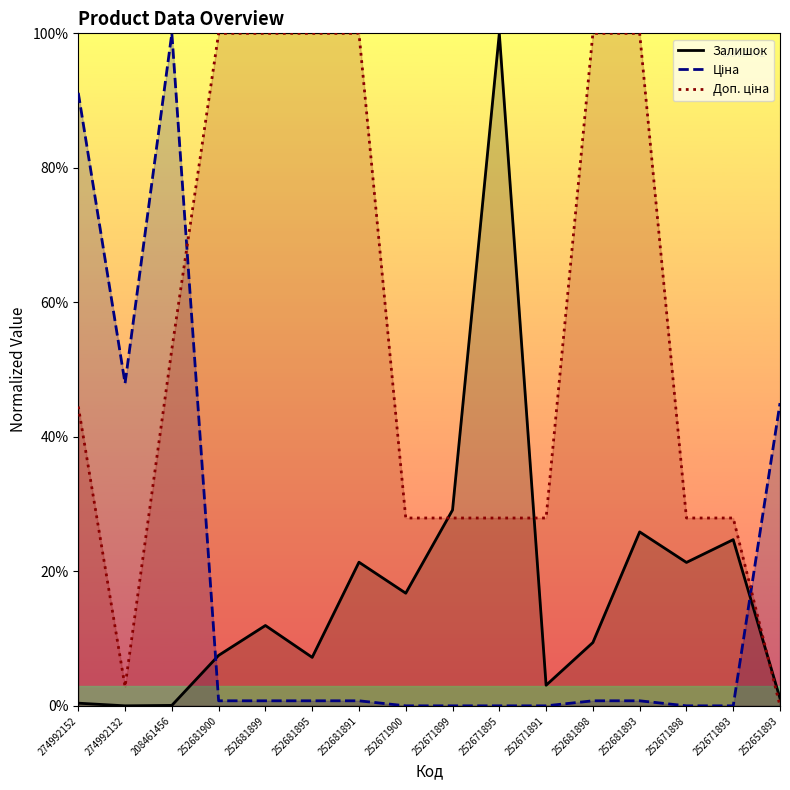

True or false: Ціна has a value of 0.4 at 252681891.

False